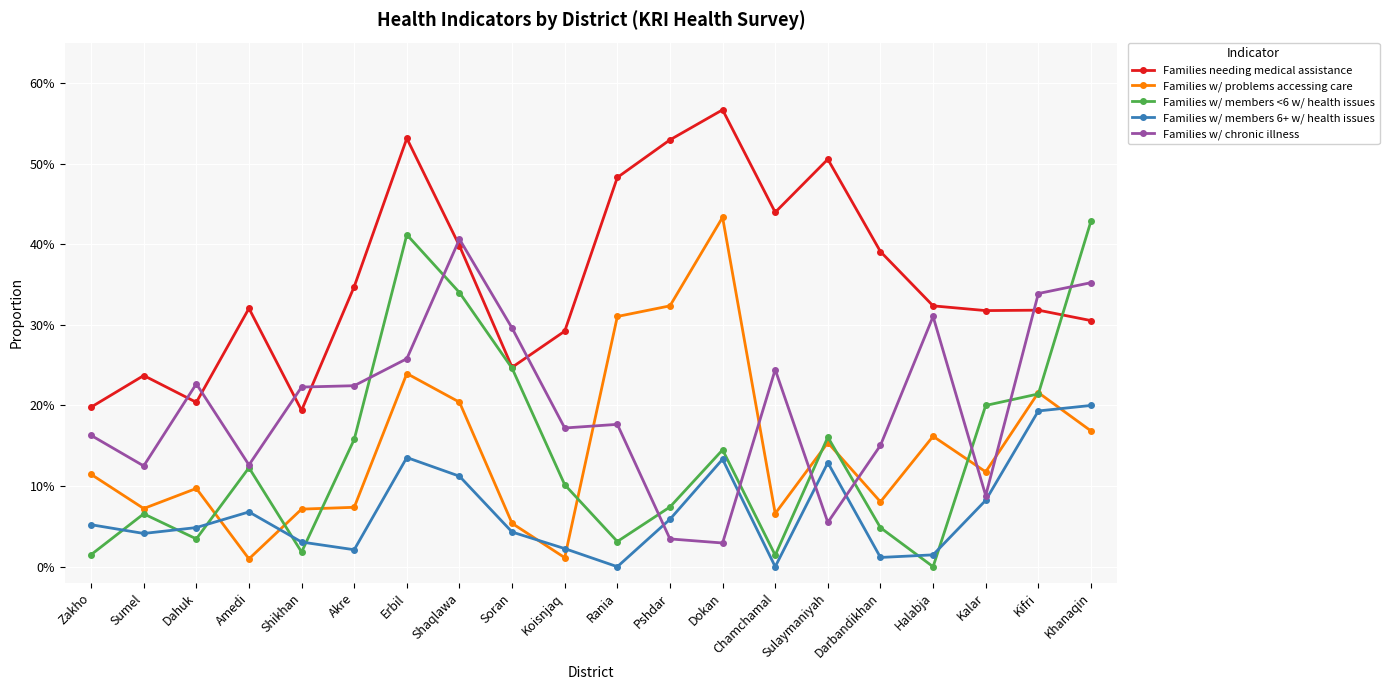

What is the label of the 9th point from the right?

Pshdar